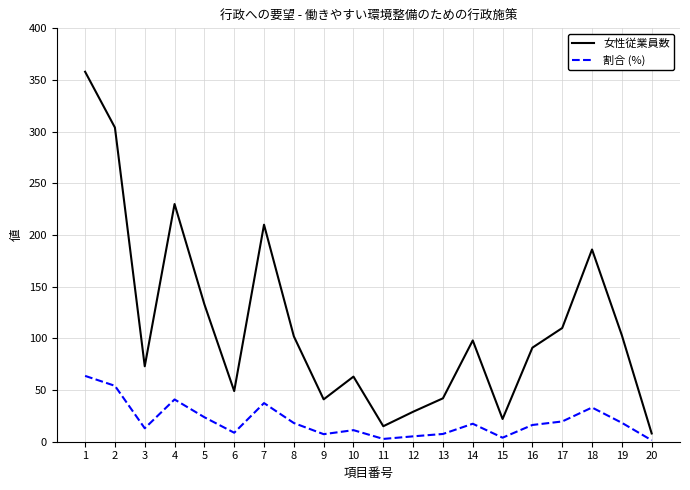

True or false: 女性従業員数 and 割合 (%) cross at least once.

False